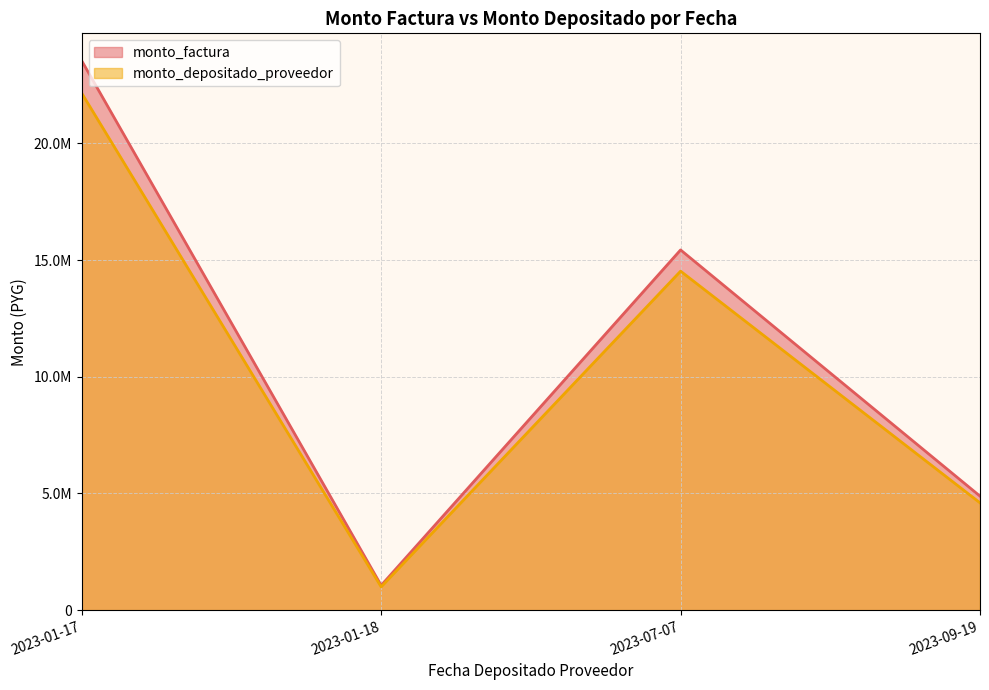

What is the sum of all monto_factura values?

44916302